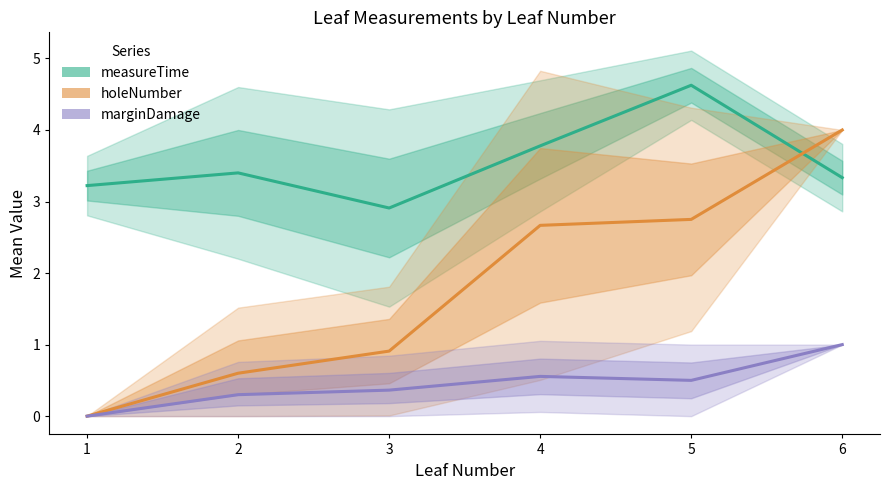

Reading left to right, list all the values displayed in this chart.

measureTime: 3.2	3.4	2.9	3.8	4.6	3.3
holeNumber: 0.0	0.6	0.9	2.7	2.8	4.0
marginDamage: 0.0	0.3	0.4	0.6	0.5	1.0